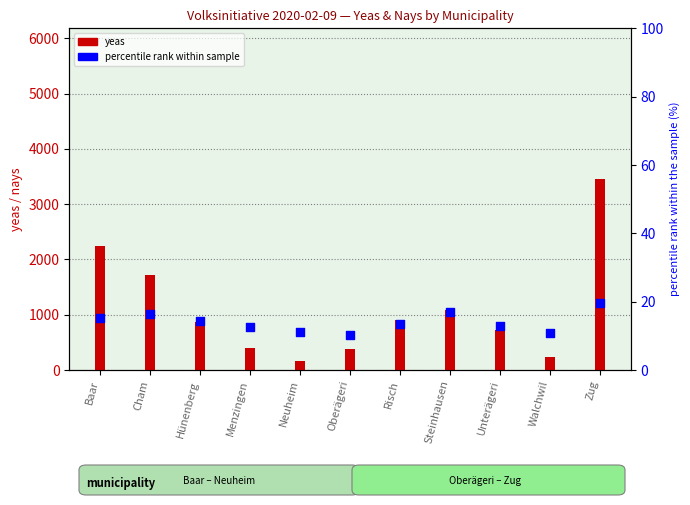

What is the total value across all series at Neuheim?

172.3